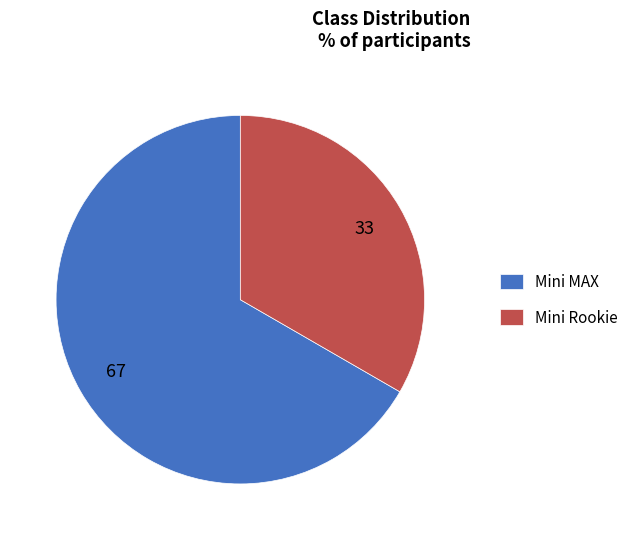

True or false: Mini MAX accounts for 55% of the total.

False